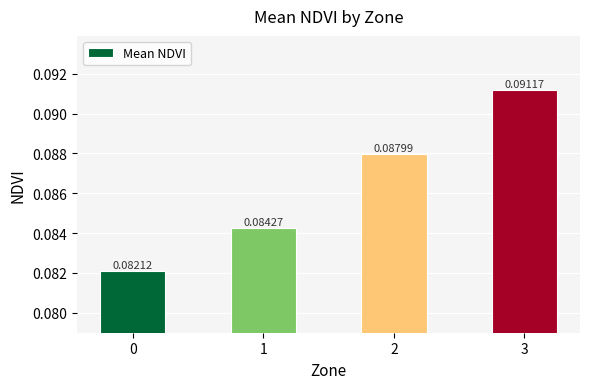

Which has a higher value, 3 or 1?

3